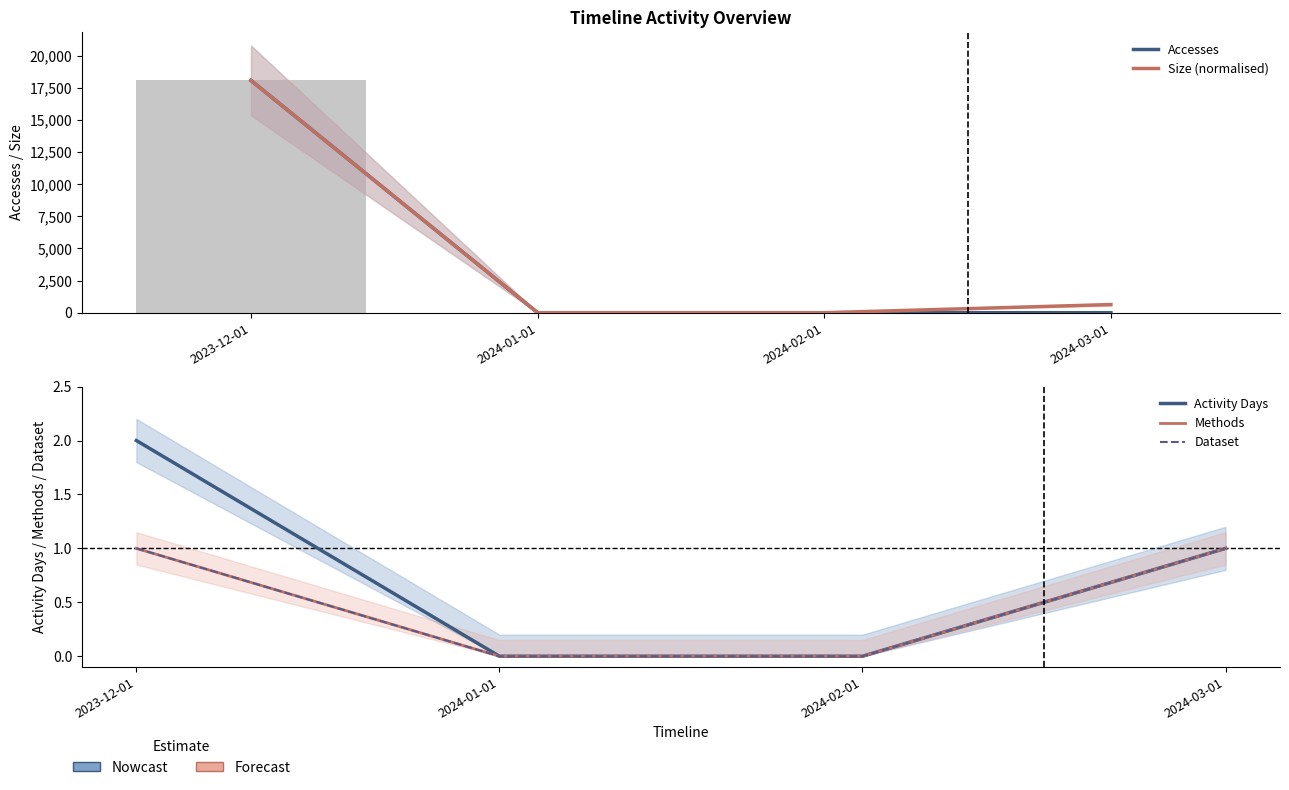

Rank the series by their maximum value, from highest to lowest.

Accesses, Size (normalised), Activity Days, Methods, Dataset